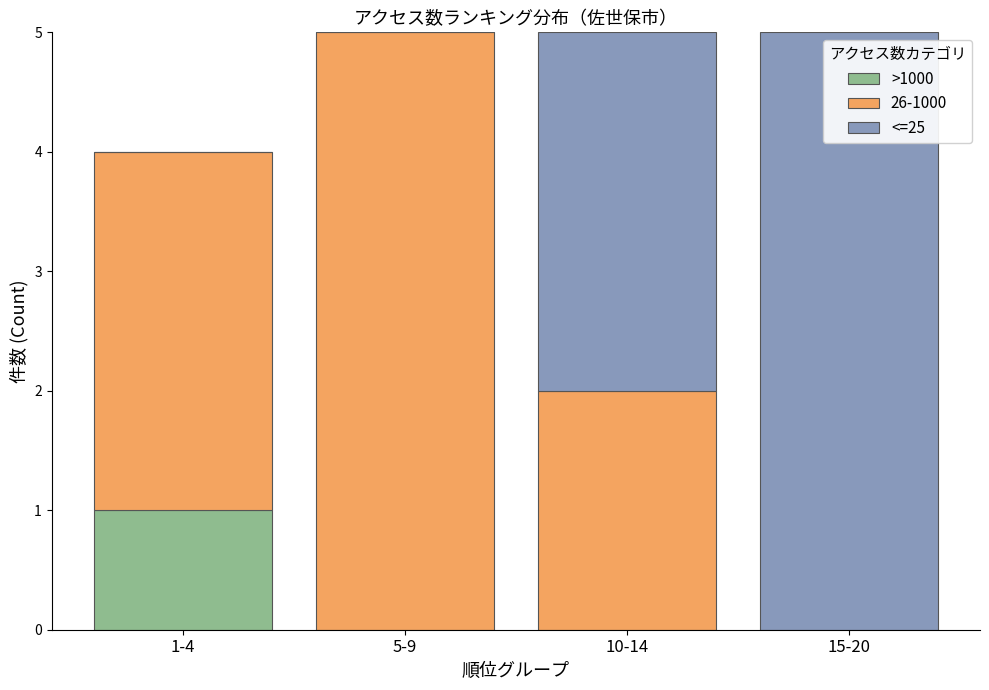

Reading left to right, what are the values for >1000?

1-4=1	5-9=0	10-14=0	15-20=0